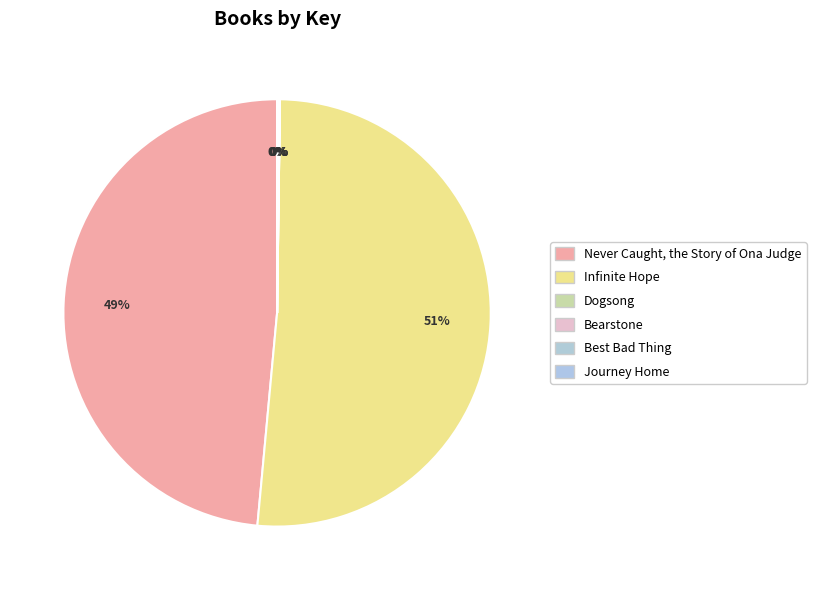

Which has a higher value, Never Caught, the Story of Ona Judge or Infinite Hope?

Infinite Hope